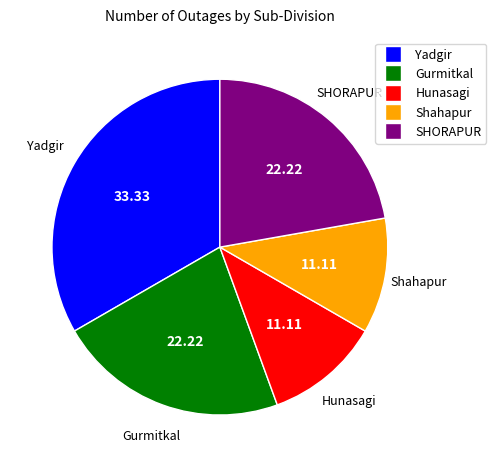

Between Shahapur and Yadgir, which is larger?

Yadgir